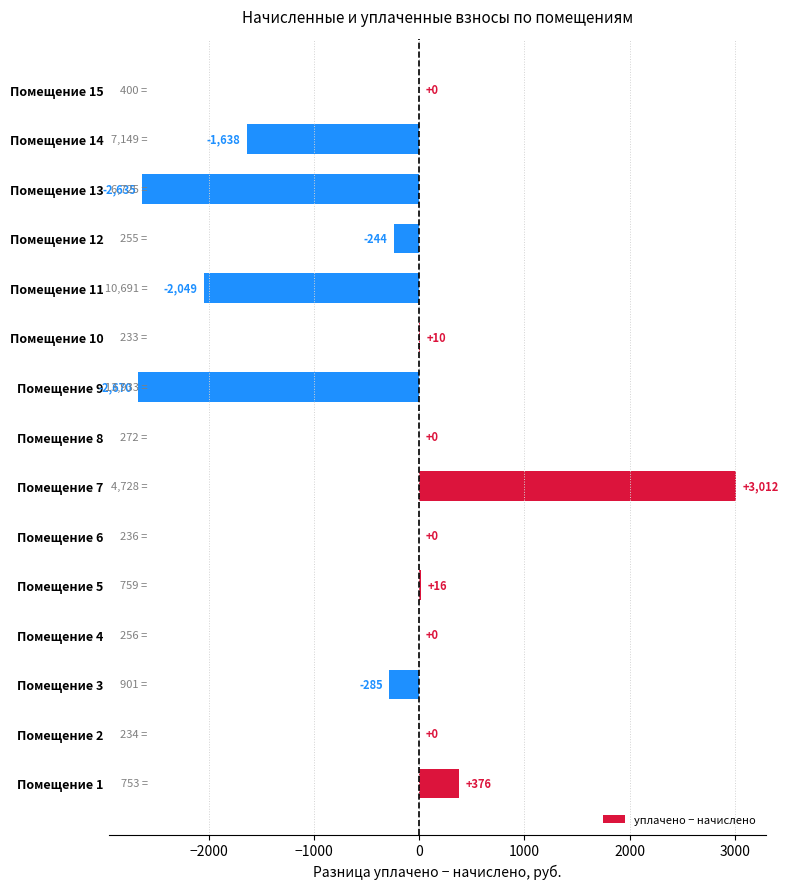

At which label is the value closest to 170?

Помещение 5